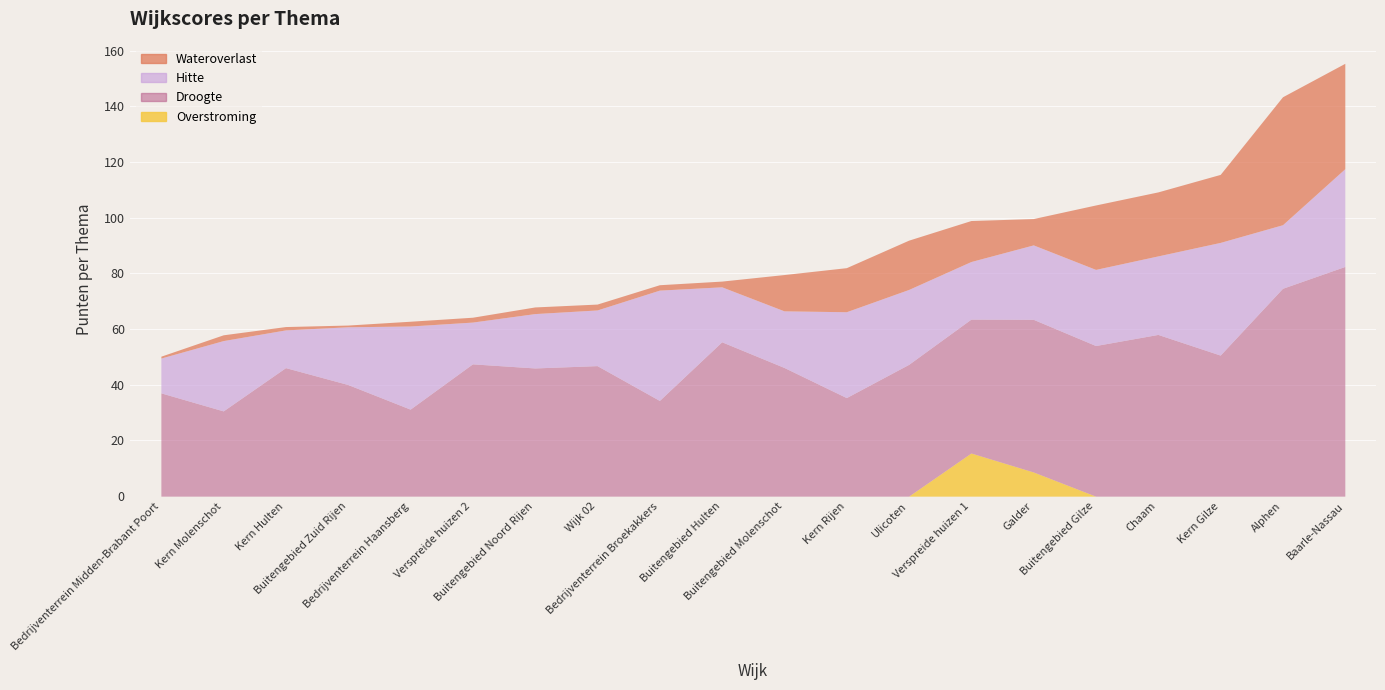

How many data points in PUNTEN WATEROVERLAST are above 9?

10